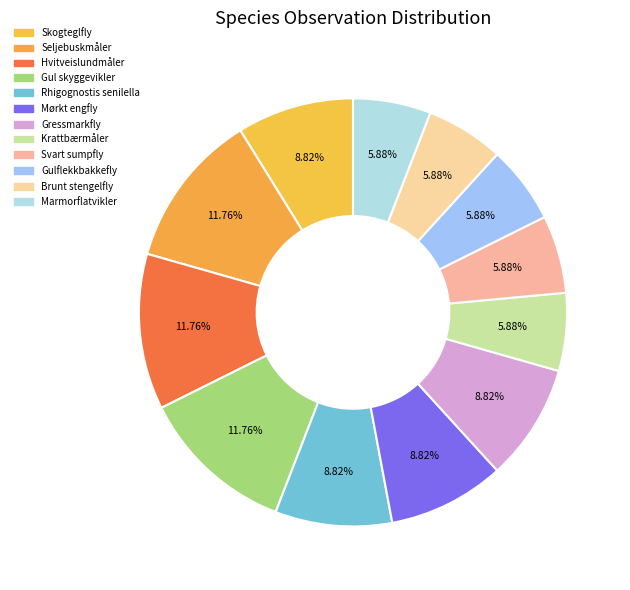

Which slice is the smallest?

Krattbærmåler